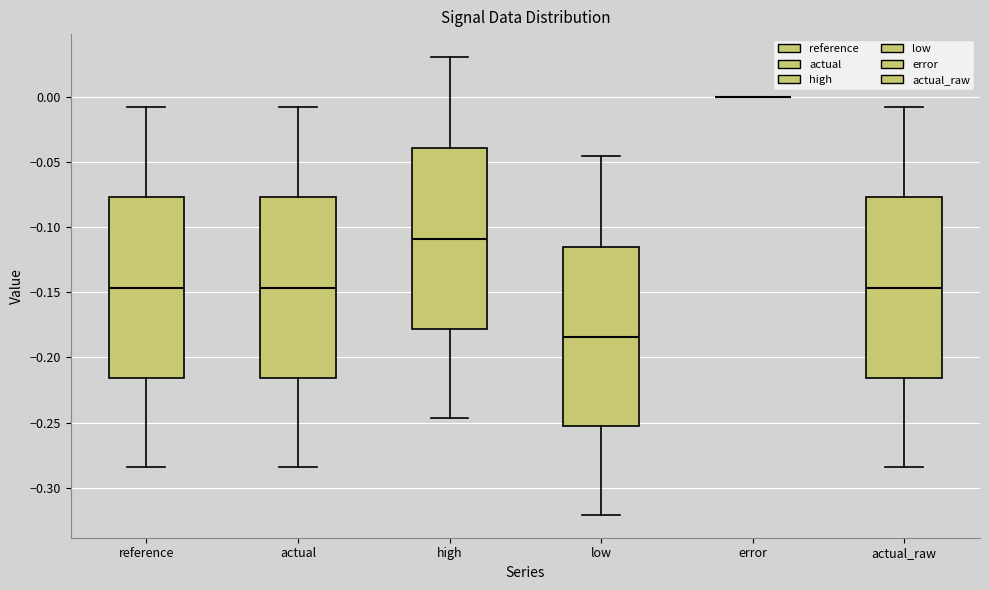

Reading left to right, read every box against the y-axis: the position of its median line, the range the box covers, and the ends of its whiskers. The values are not printed on the chart, so give them approximately, as read against the axis.

reference: median -0.145, box -0.215 to -0.075, whiskers -0.285 to -0.005
actual: median -0.145, box -0.215 to -0.075, whiskers -0.285 to -0.005
high: median -0.110, box -0.180 to -0.040, whiskers -0.245 to 0.030
low: median -0.185, box -0.255 to -0.115, whiskers -0.320 to -0.045
error: box collapsed to a line at 0.000, whiskers 0.000 to 0.000
actual_raw: median -0.145, box -0.215 to -0.075, whiskers -0.285 to -0.005